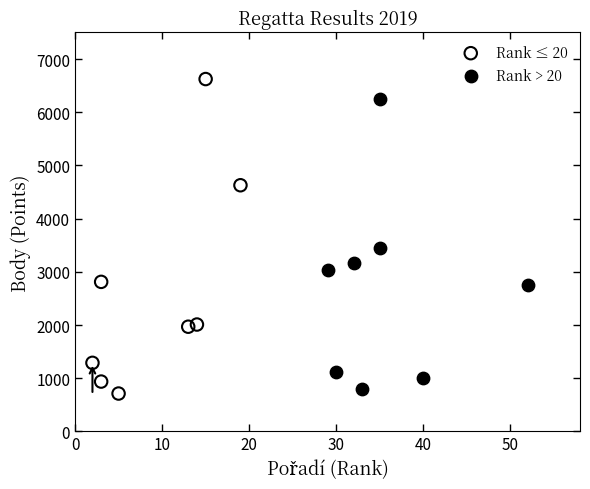

Which series reaches the maximum Y coordinate?

Rank ≤ 20